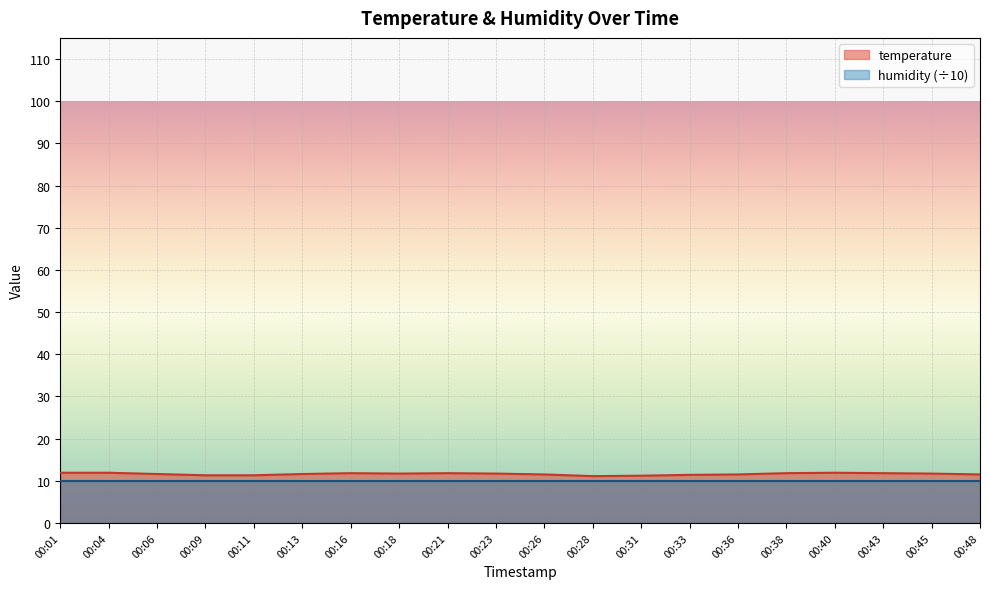

Rank the categories by value from highest to lowest.

00:01, 00:04, 00:40, 00:16, 00:21, 00:38, 00:43, 00:18, 00:23, 00:45, 00:06, 00:13, 00:26, 00:36, 00:48, 00:33, 00:09, 00:11, 00:31, 00:28